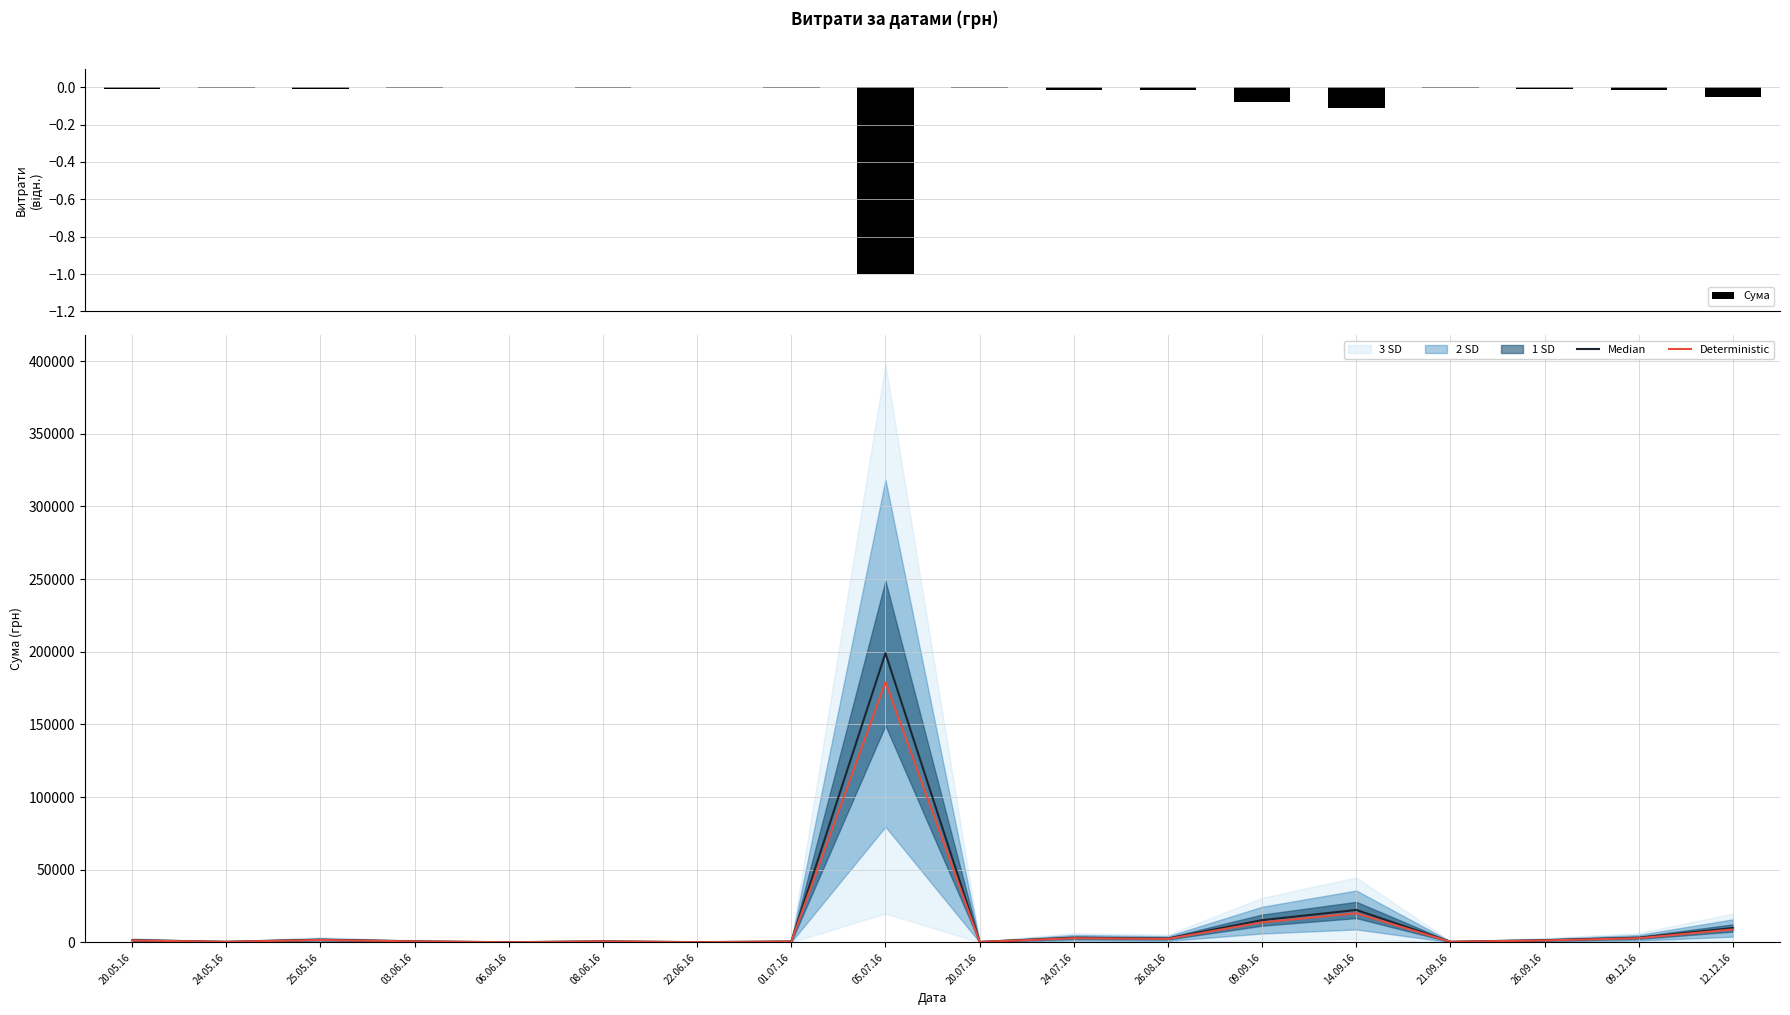

Reading left to right, list all the values displayed in this chart.

Сума: -0.0	-0.0	-0.0	-0.0	-0.0	-0.0	-0.0	-0.0	-1.0	-0.0	-0.0	-0.0	-0.1	-0.1	-0.0	-0.0	-0.0	-0.0
Median: 1535.0	438.5	1864.7	767.0	120.0	783.0	183.0	655.0	199000.0	361.8	3224.1	2689.6	15339.0	22336.6	447.0	1528.5	3217.0	9928.0
Deterministic: 1381.5	394.6	1678.2	690.3	108.0	704.7	164.7	589.5	179100.0	325.6	2901.7	2420.6	13805.1	20103.0	402.3	1375.6	2895.3	8935.2